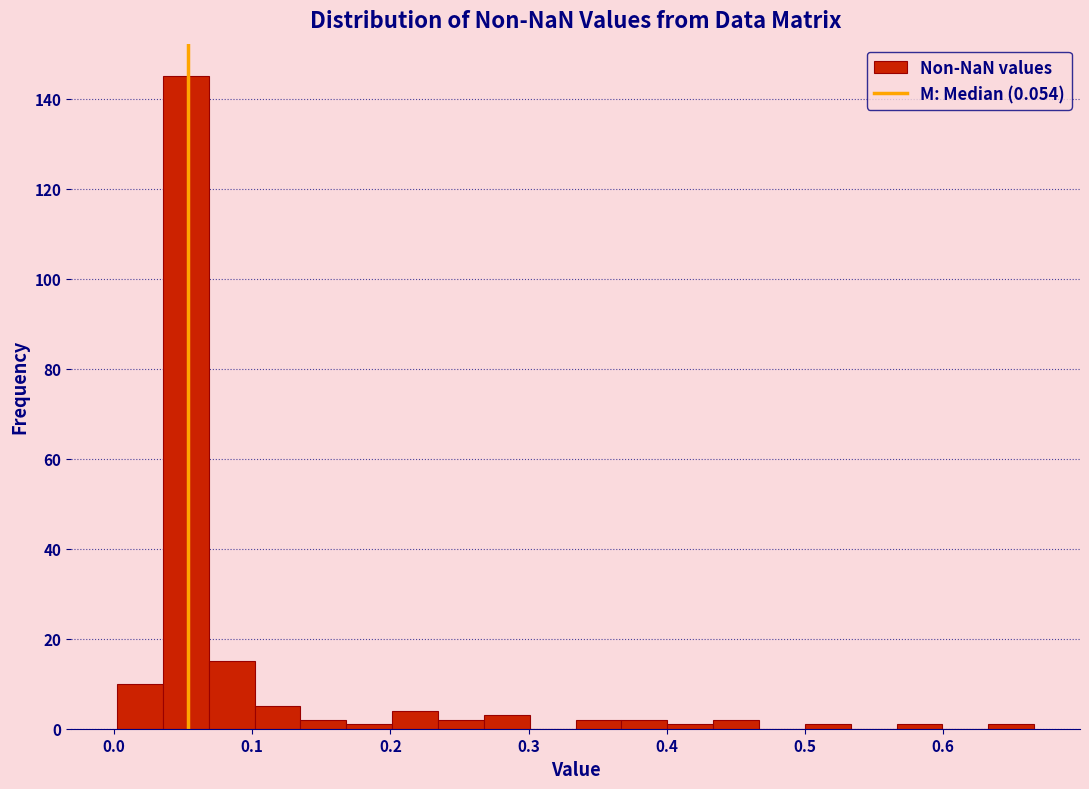

Read against the x-axis, roughly where is the centre of the tallest bar?

0.05